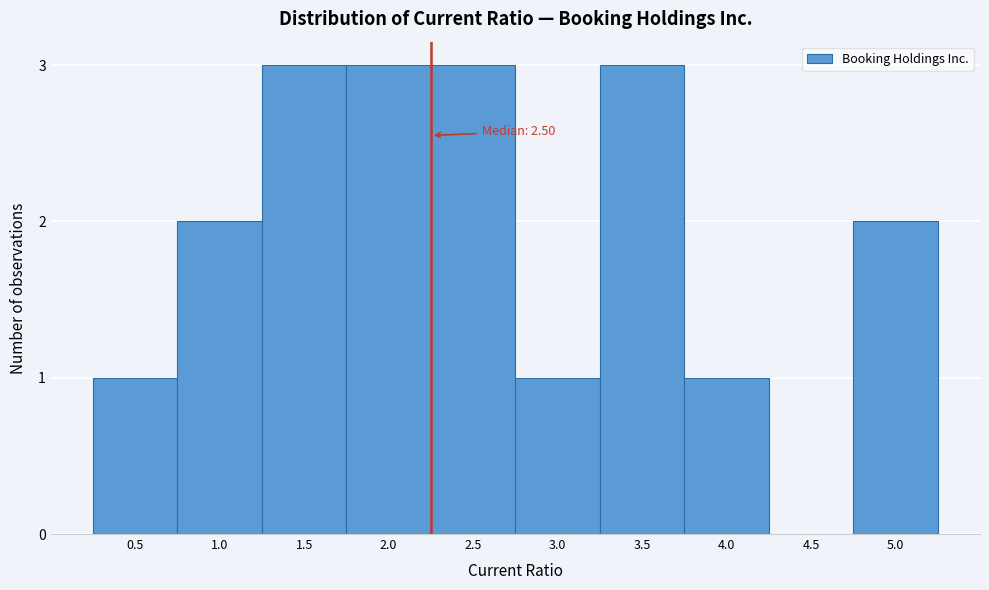

Reading left to right, what are all the values shown in this chart?

0.5=1	1.0=2	1.5=3	2.0=3	2.5=3	3.0=1	3.5=3	4.0=1	4.5=0	5.0=2